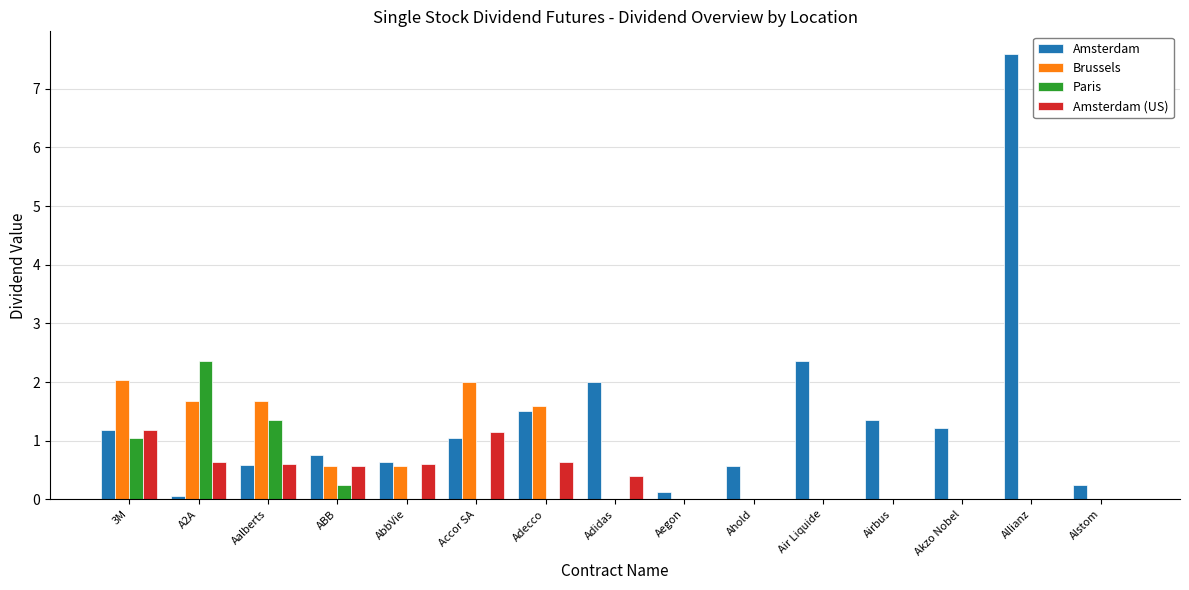

What is the total value across all series at Adecco?

3.7